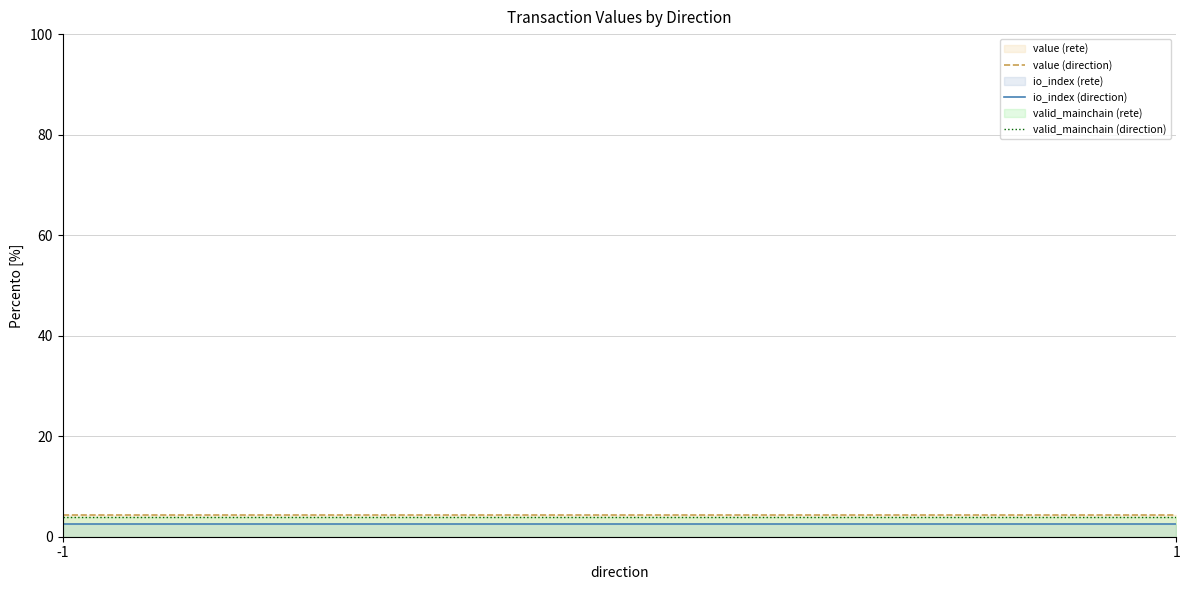

The valid_mainchain (direction) series shows 6.4 at 1. True or false?

False